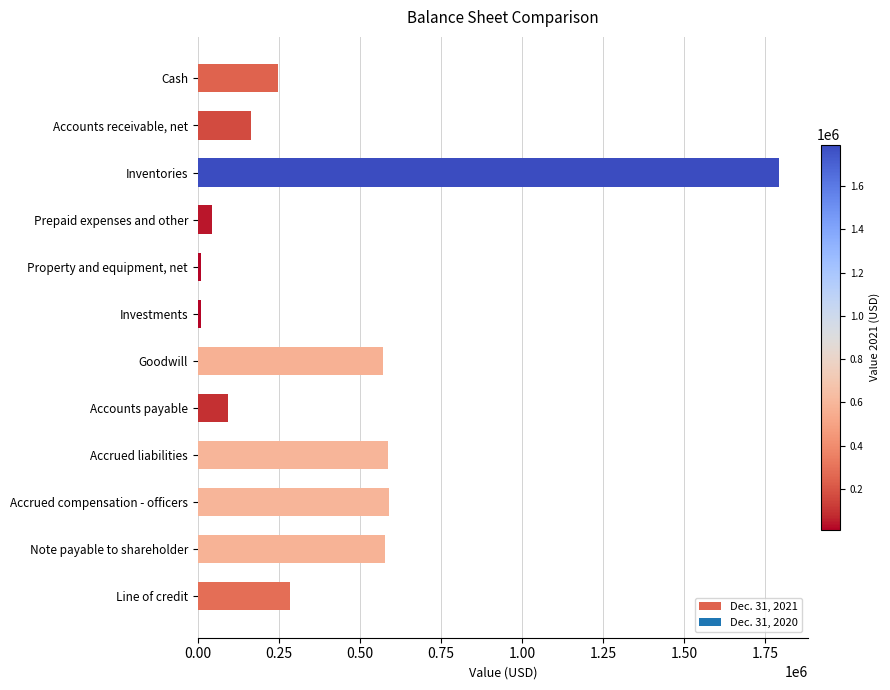

The value at Note payable to shareholder is 576260. True or false?

True